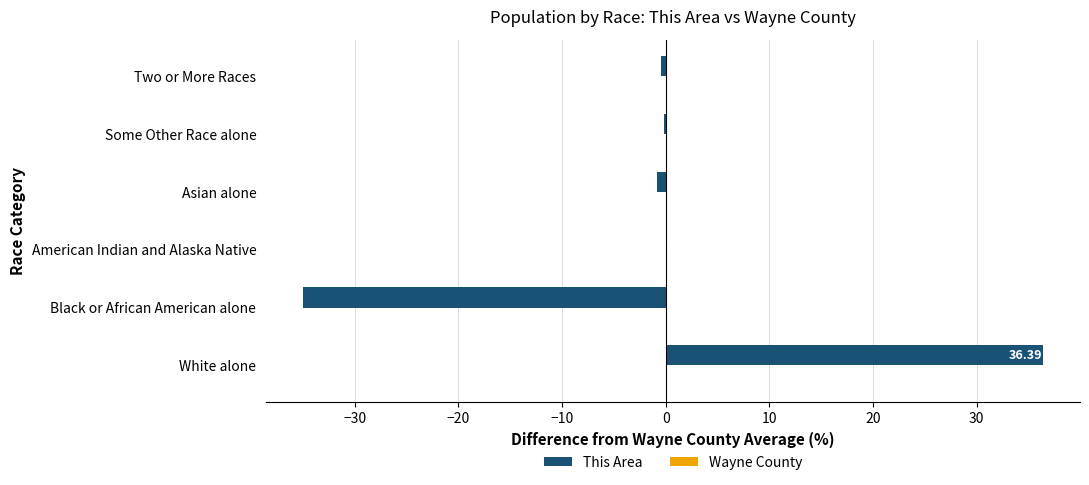

What is the change in value from Black or African American alone to Asian alone?

+34.1